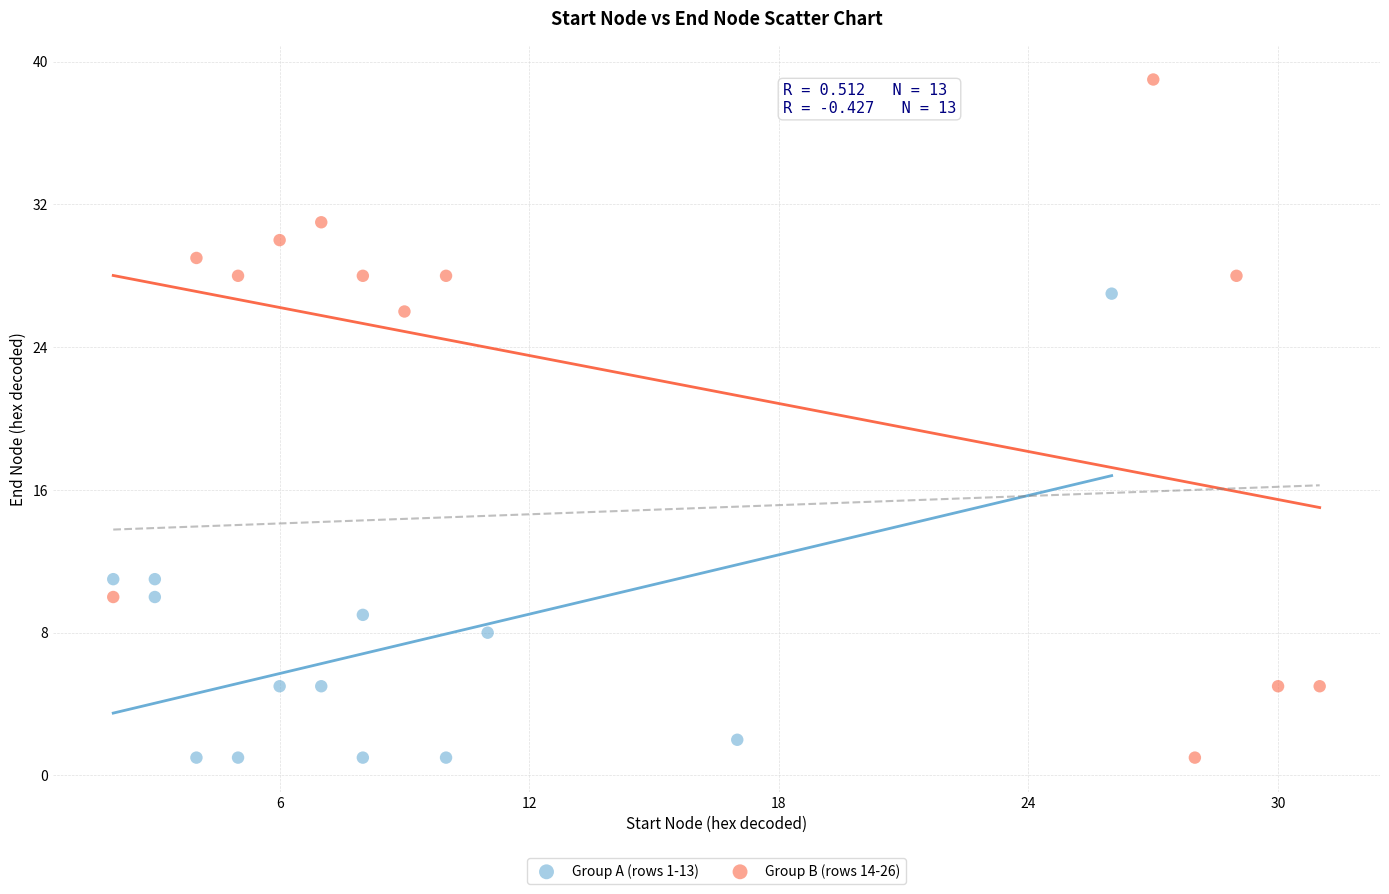

Which series has the largest Y range (max minus min)?

Group B (rows 14-26)